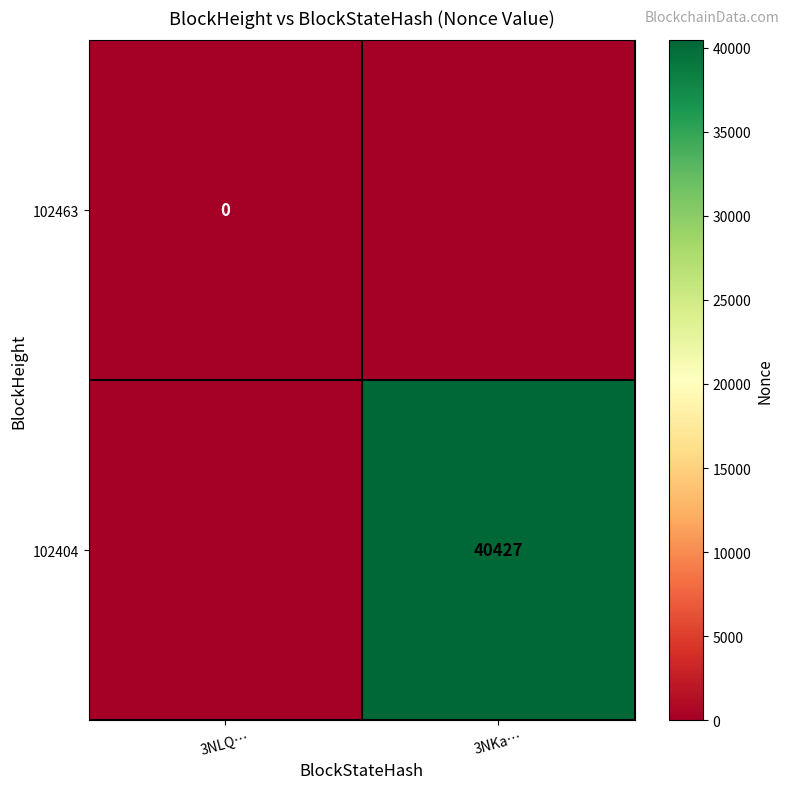

Is it true that 102404 equals 18055 at 3NKa…?

False